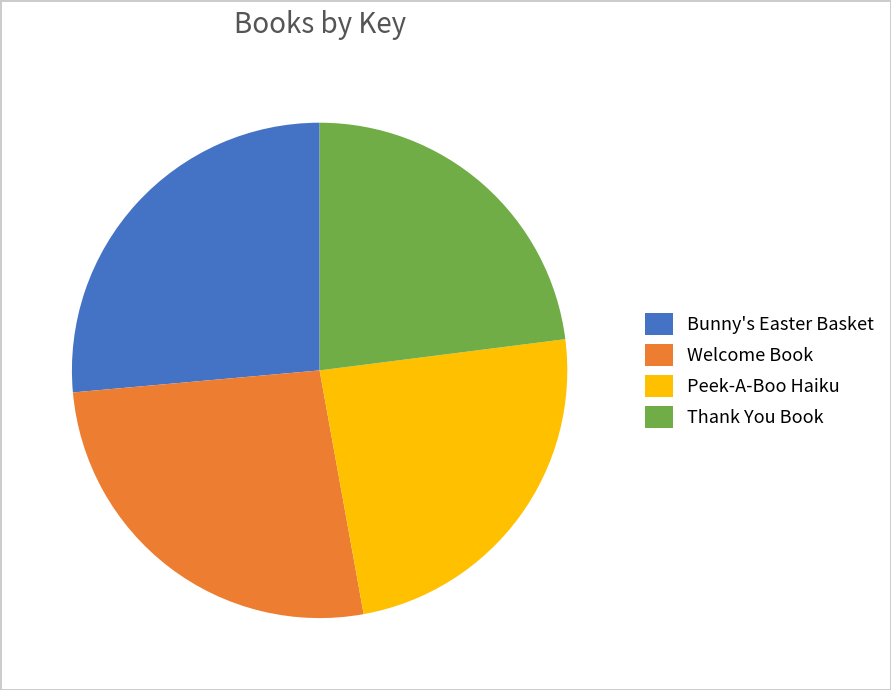

Approximately how many times larger is the value at Bunny's Easter Basket compared to Thank You Book?

1.1